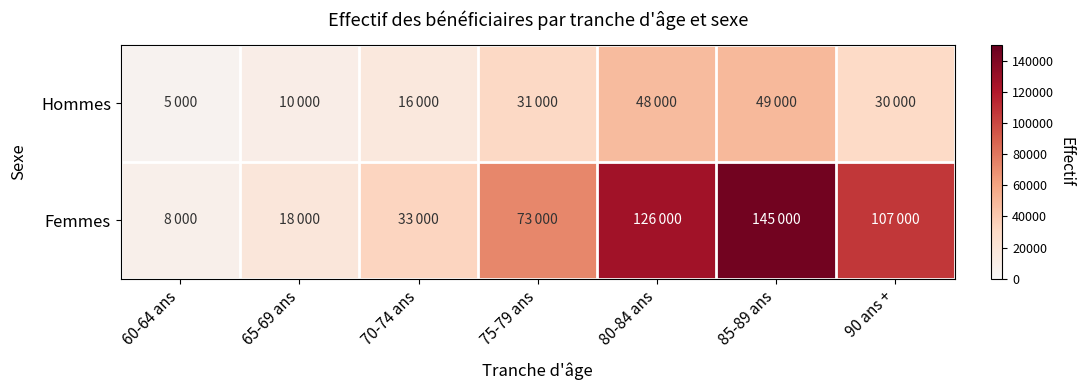

Which label corresponds to the largest value in the chart?

85-89 ans